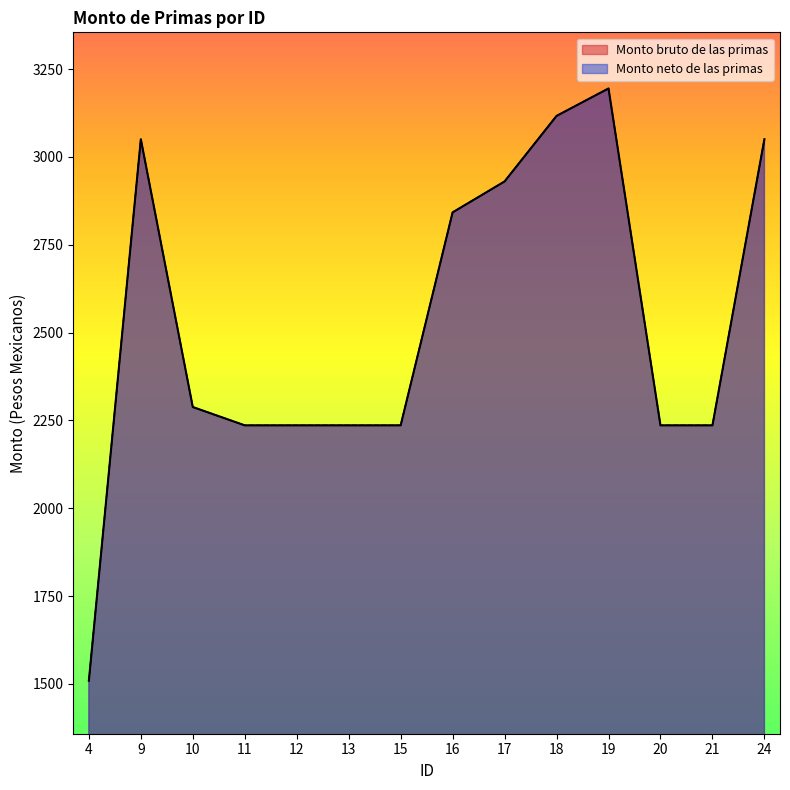

What is the minimum value for Monto bruto de las primas?

1509.2